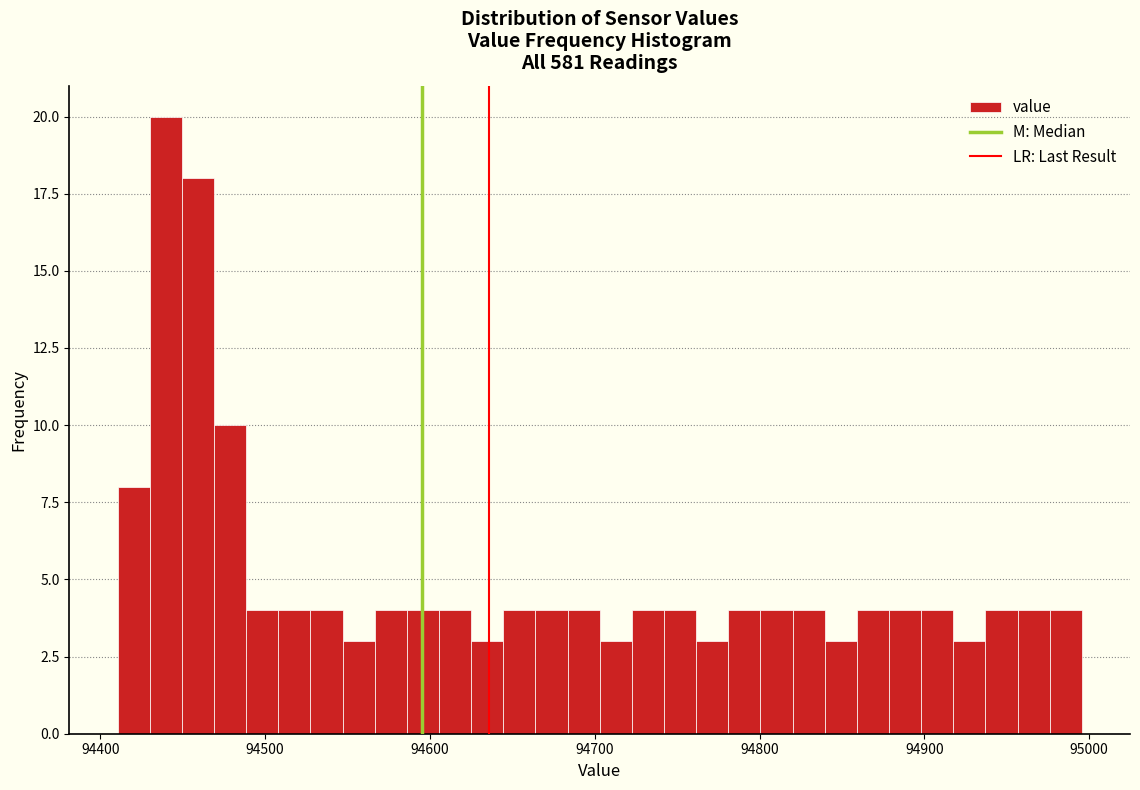

Around what value on the x-axis is the tallest bar? Give the approximate position of its centre, as read against the axis.

94440